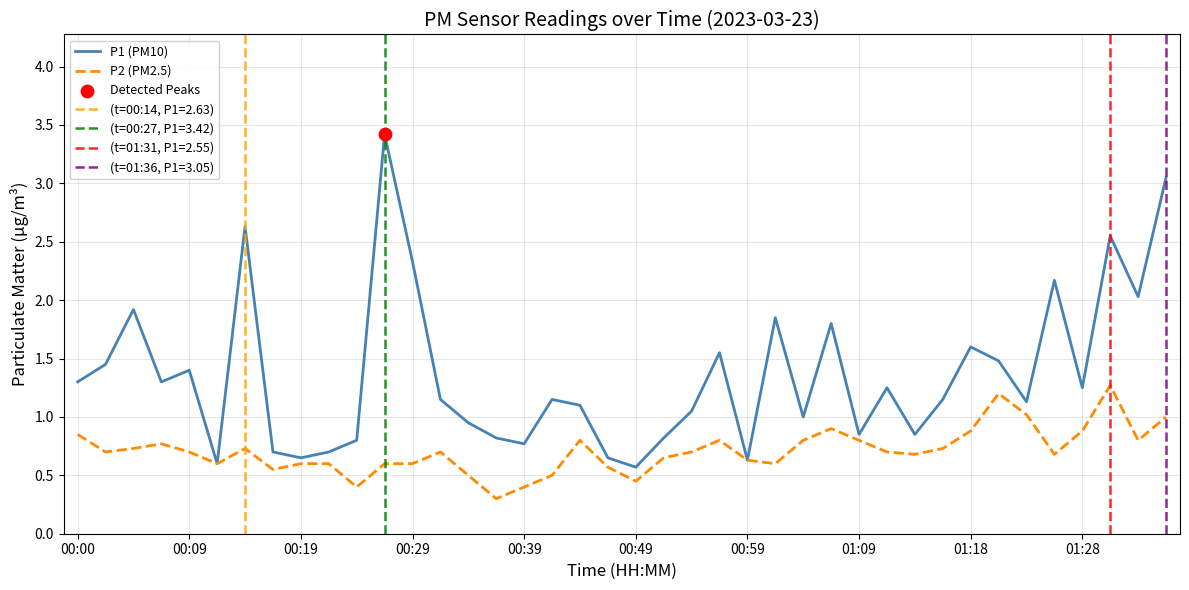

What are all the series names shown in the legend?

P1 (PM10), P2 (PM2.5)